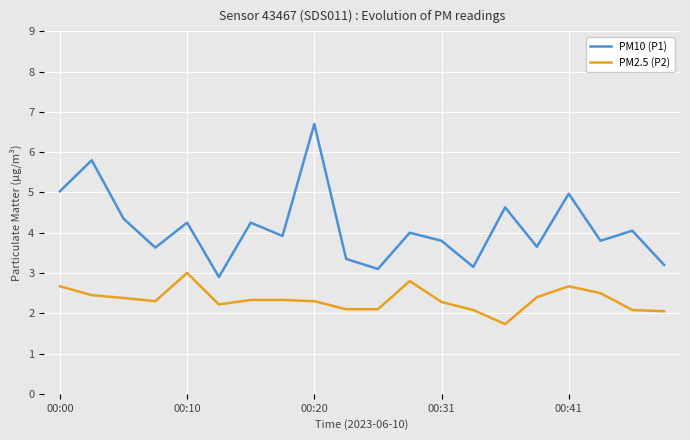

What is the smallest value displayed?

1.7